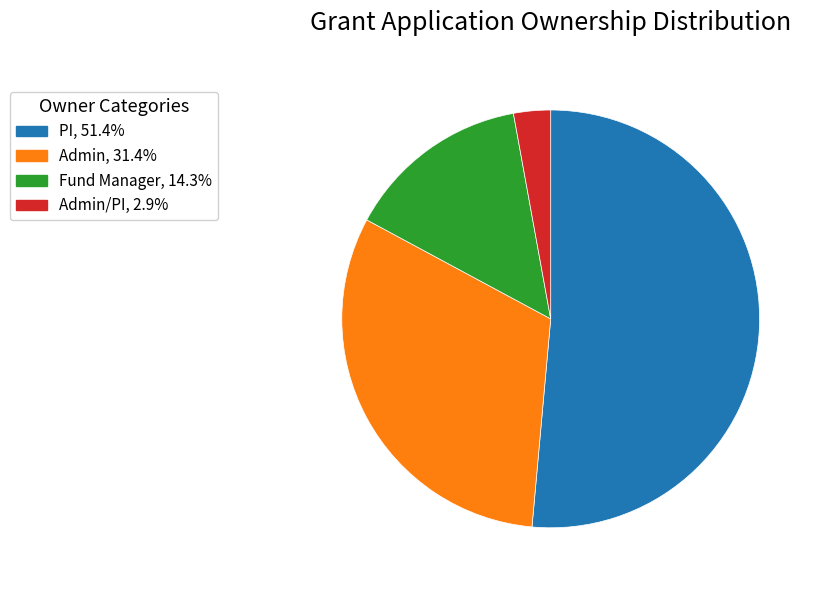

Is there a majority slice in this chart?

Yes